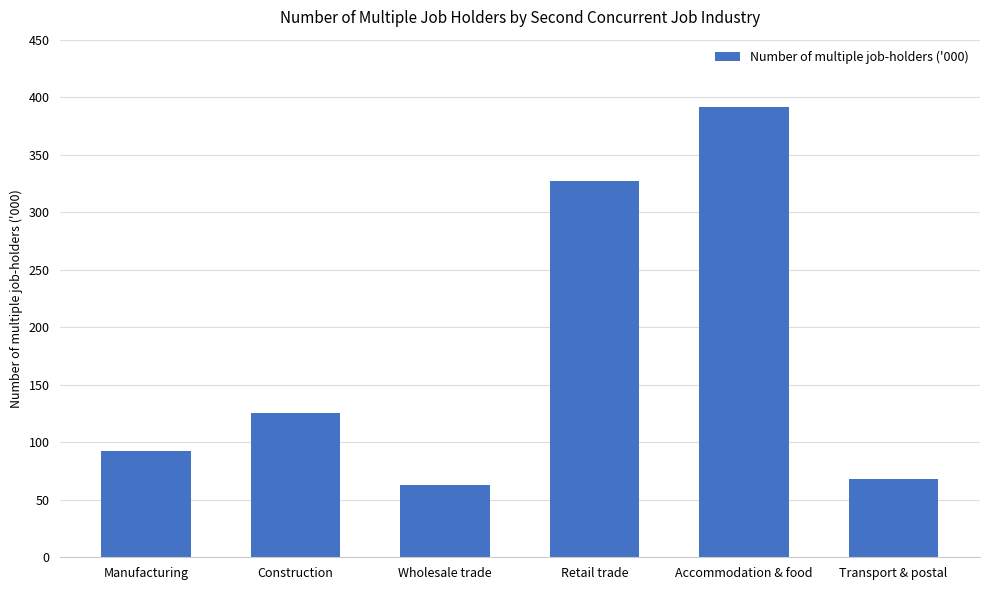

Does the chart contain stacked bars?

No